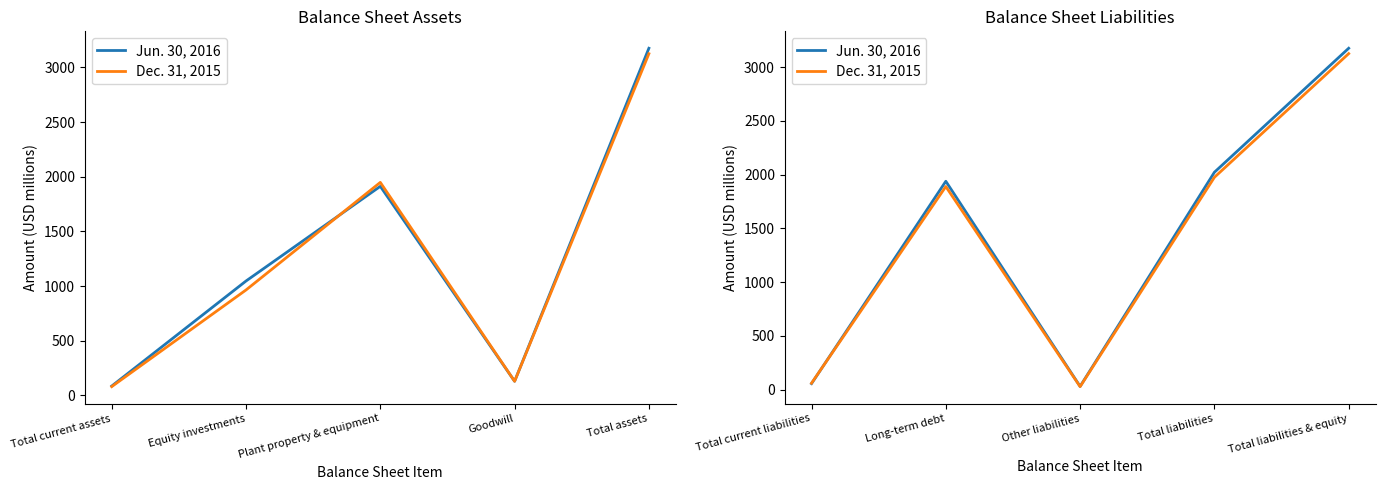

What is the label of the 1st point from the left?

Total current liabilities